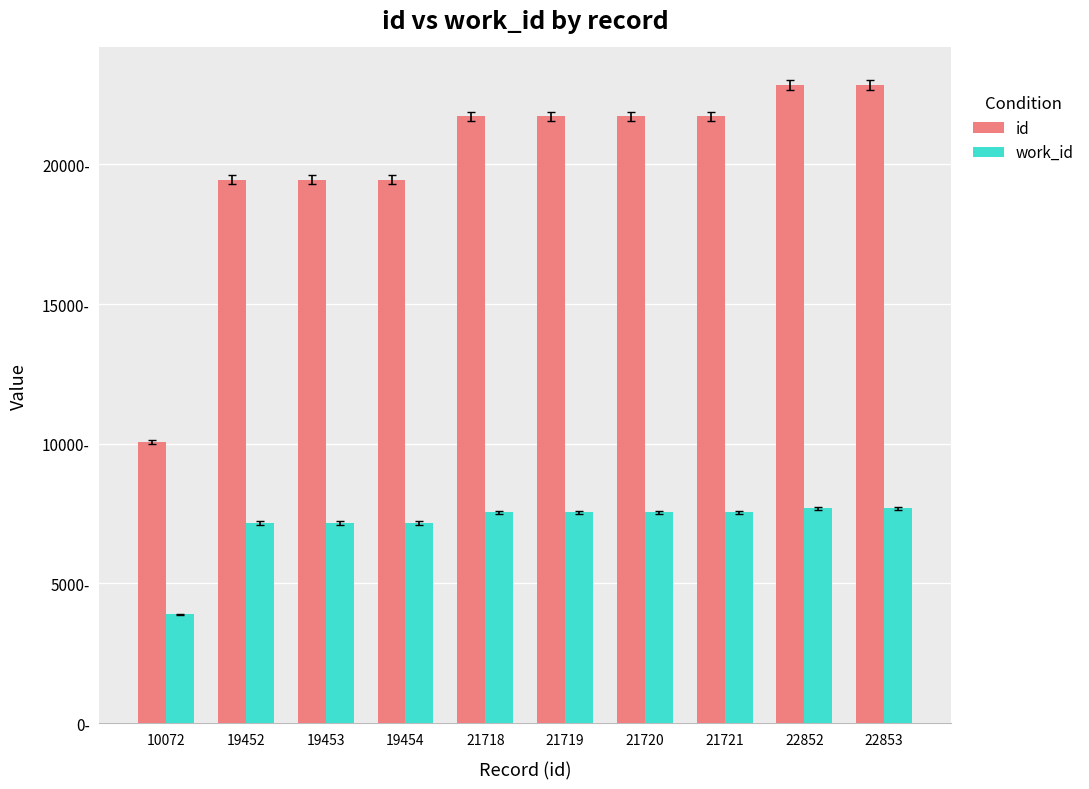

What are all the series names shown in the legend?

id, work_id